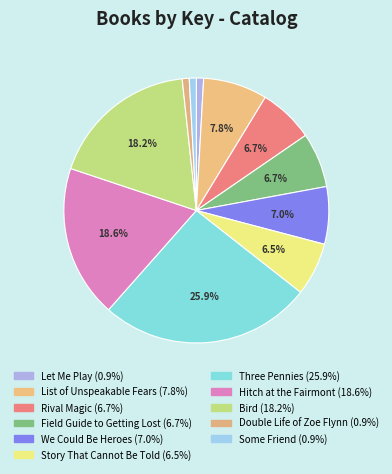

Which has a higher value, Hitch at the Fairmont or Double Life of Zoe Flynn?

Hitch at the Fairmont